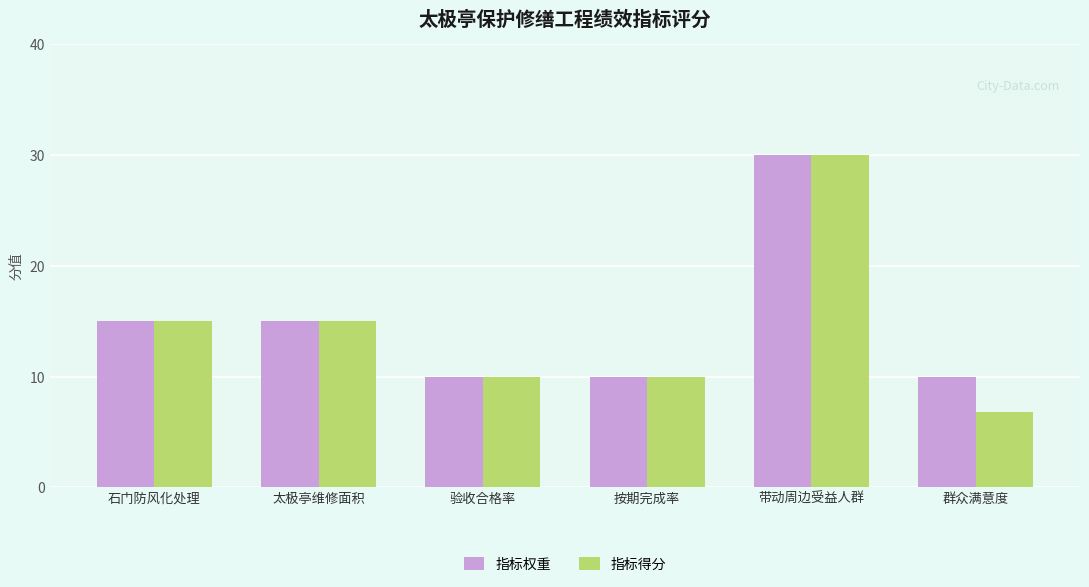

Which series has the largest total across all categories?

指标权重